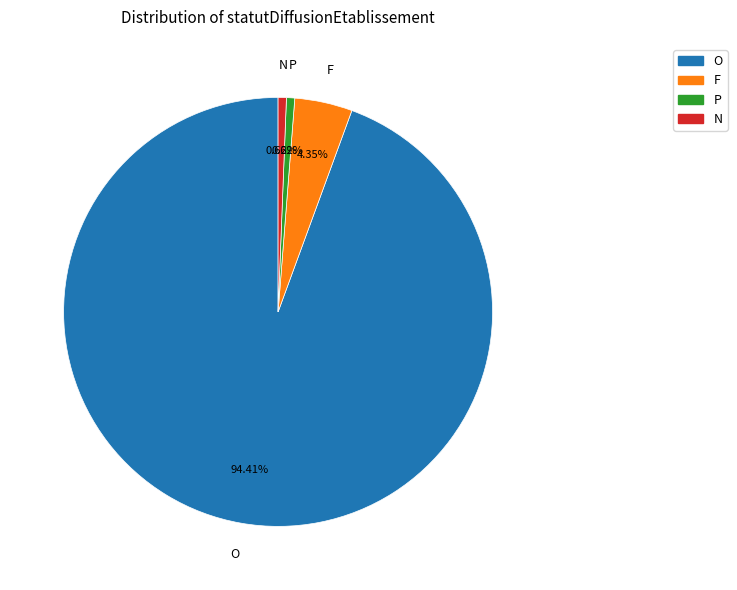

Combined, do P and O account for over 50%?

Yes